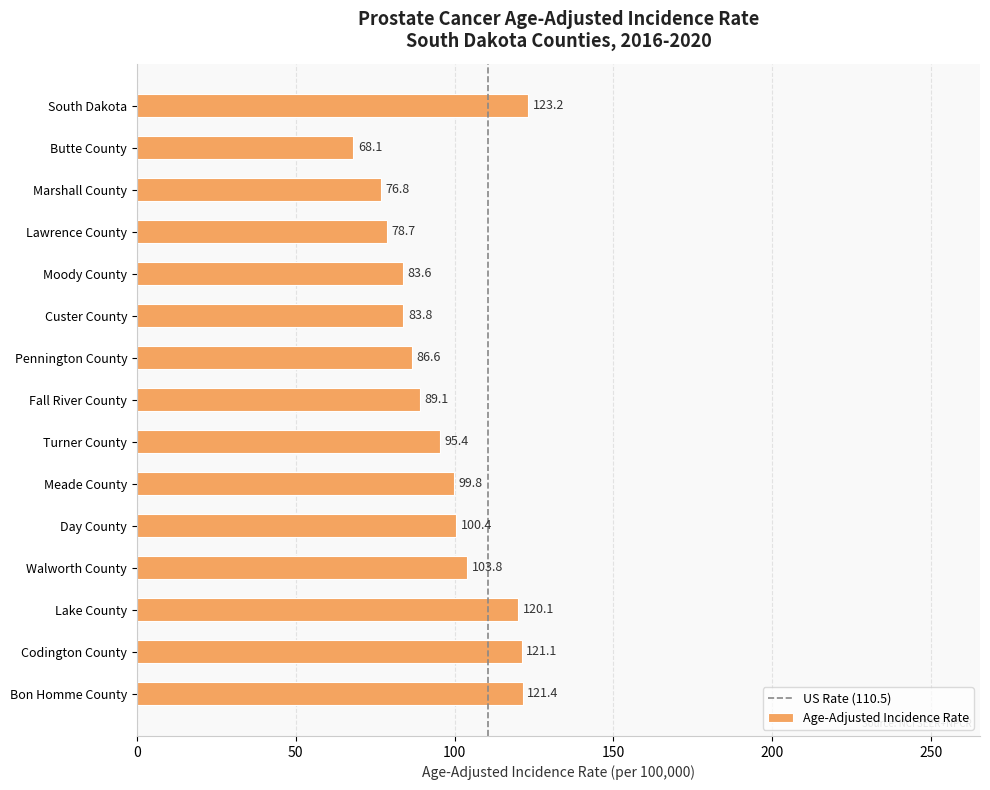

What is the label of the 1st bar from the bottom?

Bon Homme County